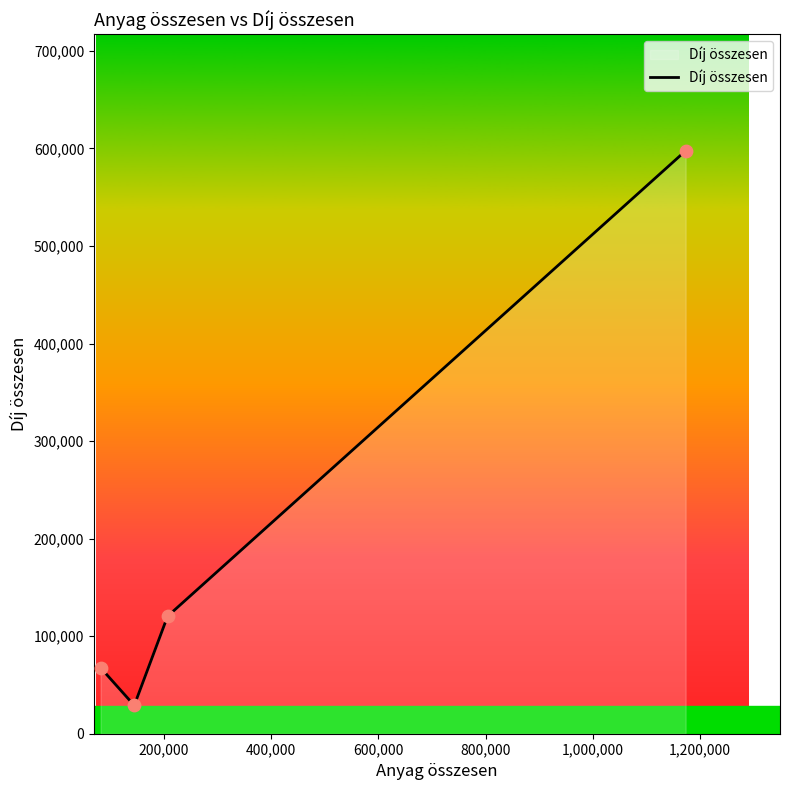

Between 82320 and 1173126, which is larger?

1173126